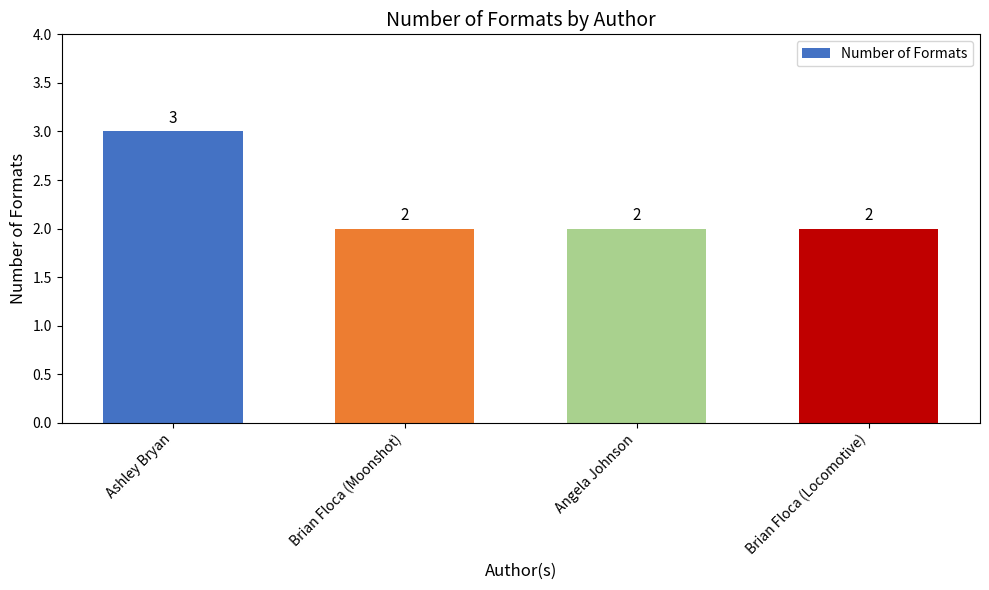

What is the average value?

2